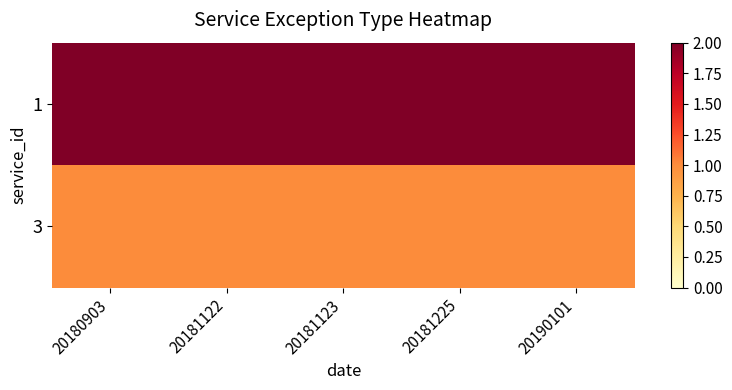

Reading left to right, extract all data points from this chart.

1: 20180903=2	20181122=2	20181123=2	20181225=2	20190101=2
3: 20180903=1	20181122=1	20181123=1	20181225=1	20190101=1